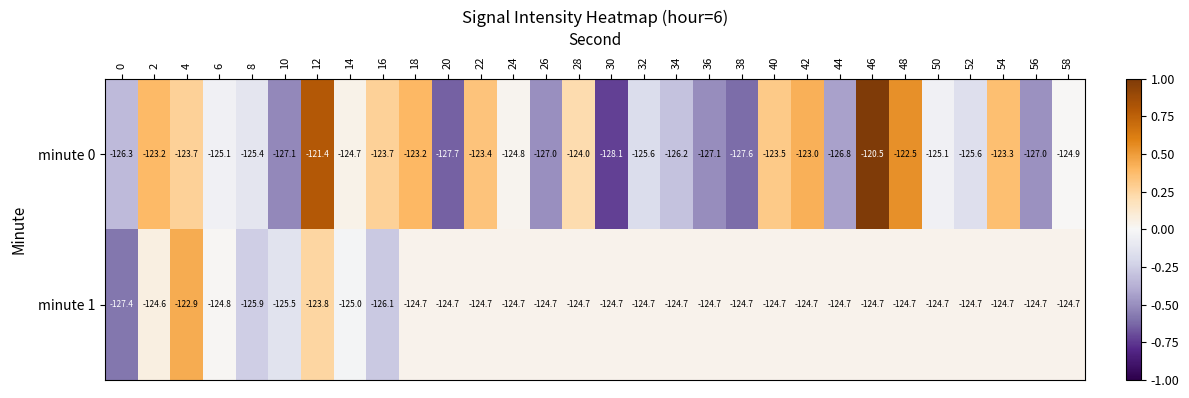

At which category does the chart reach its minimum across all series?

30